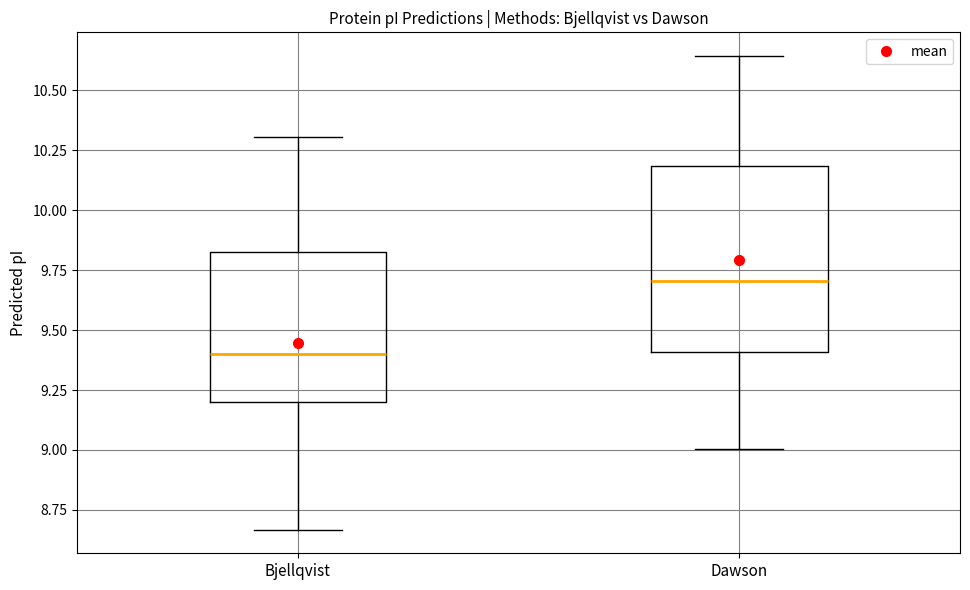

Comparing the boxes themselves (not the whiskers), which one is the tallest?

Dawson